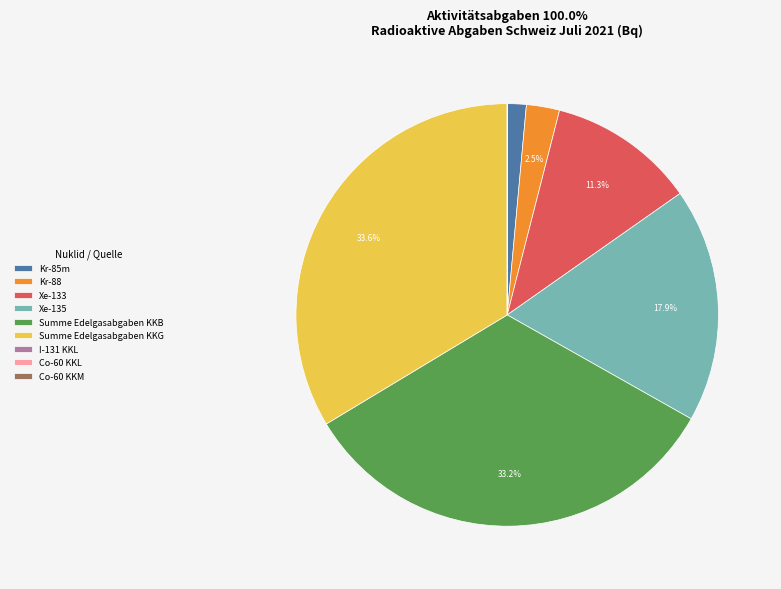

What percentage is NOT represented by Summe Edelgasabgaben KKG?

66.4%